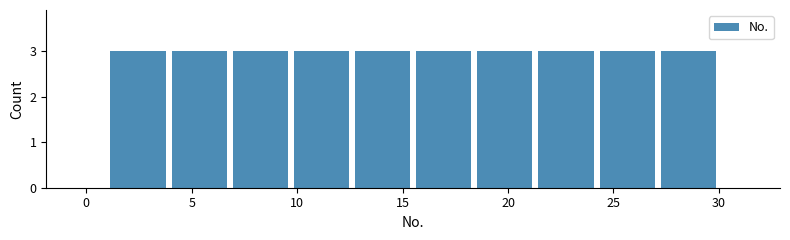

Reading left to right, transcribe this chart: for each bar, give the range it covers on the x-axis and its height. Neither the bar edges nor the heights are printed on the chart, so give them approximately, as read against the axes.

1.0 to 3.9: 3
3.9 to 6.8: 3
6.8 to 9.7: 3
9.7 to 12.6: 3
12.6 to 15.5: 3
15.5 to 18.4: 3
18.4 to 21.3: 3
21.3 to 24.2: 3
24.2 to 27.1: 3
27.1 to 30.0: 3